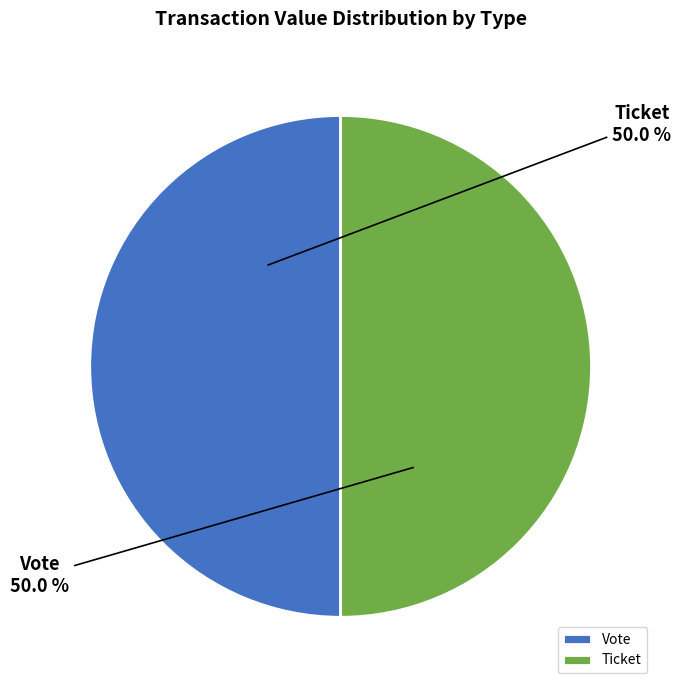

What is the ratio of the value at Ticket to the value at Vote?

1.0